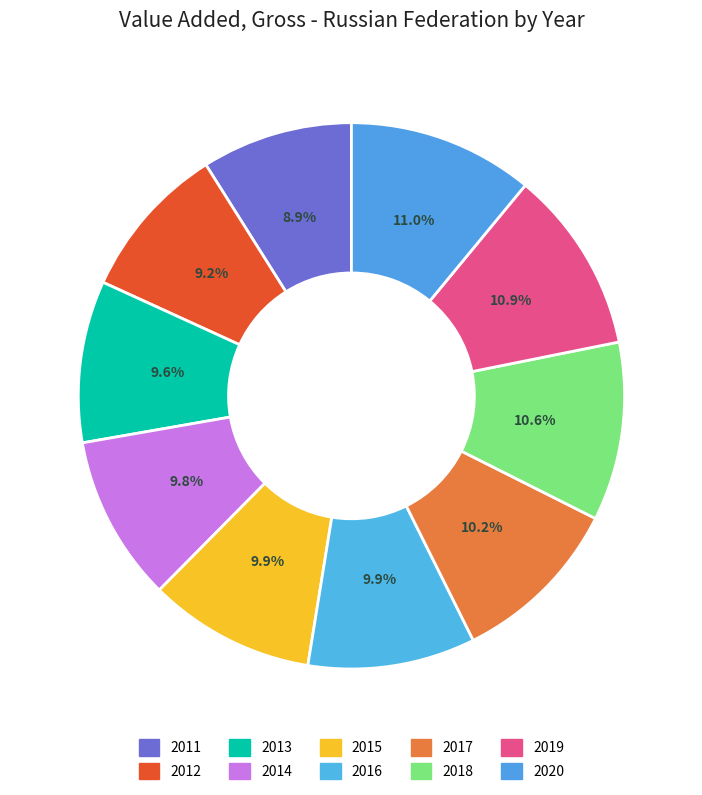

Approximately how many times larger is the value at 2020 compared to 2011?

1.2